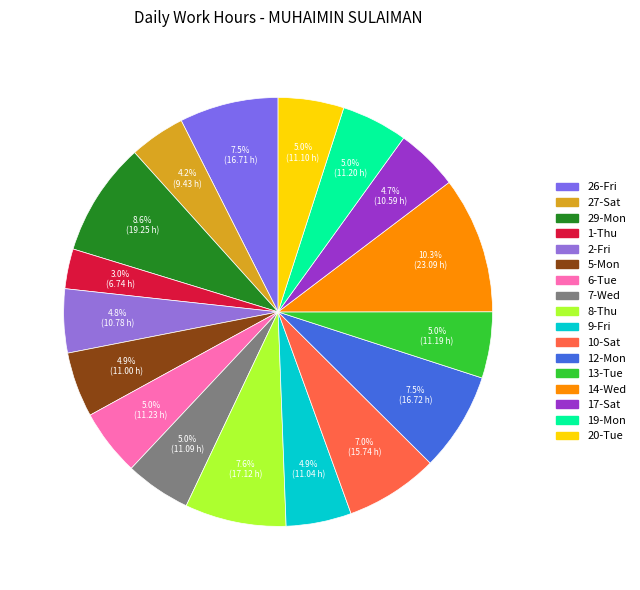

Which slice is the smallest?

1-Thu